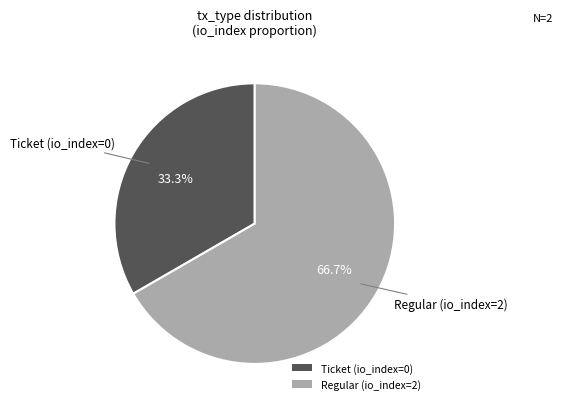

The Ticket slice represents 11% of the pie. True or false?

False